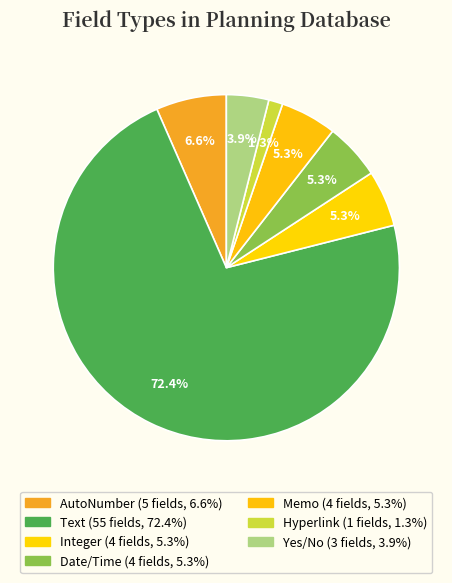

To the nearest percent, what is the average slice percentage?

14%